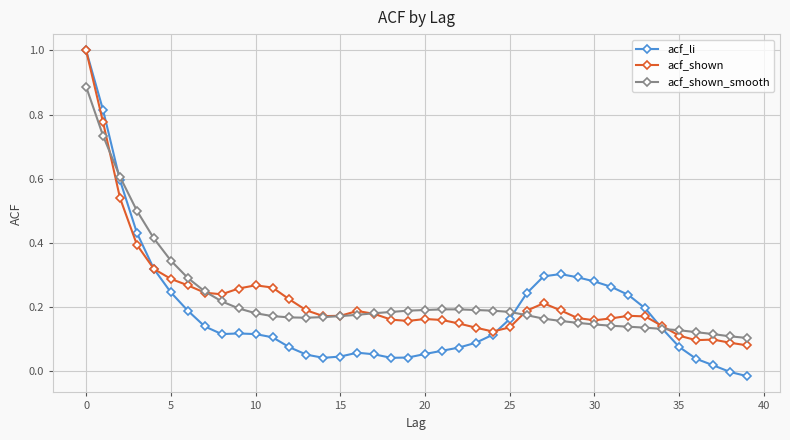

What is the highest value of the acf_li series?

1.0